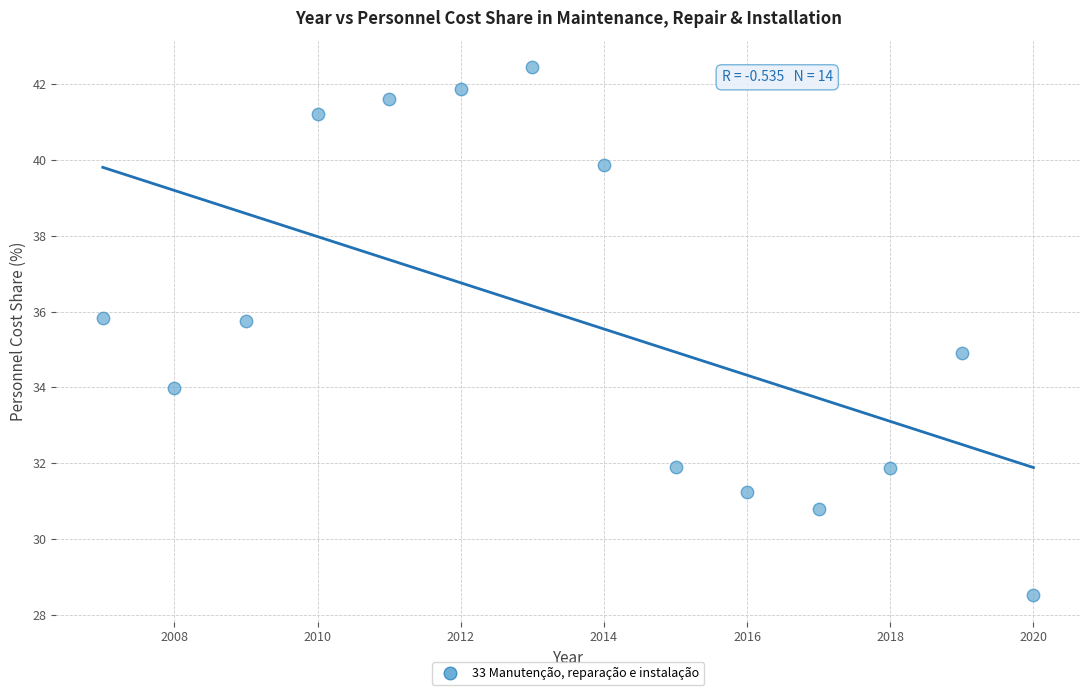

What is the range of X values (max minus min)?

13.0